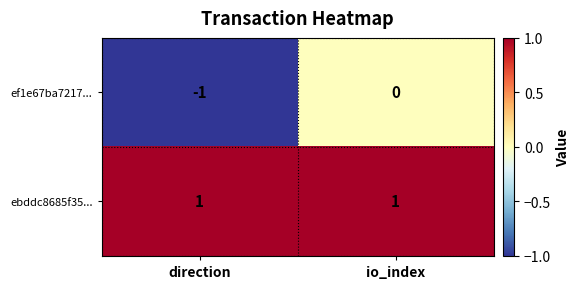

What is the total value across all series at io_index?

1